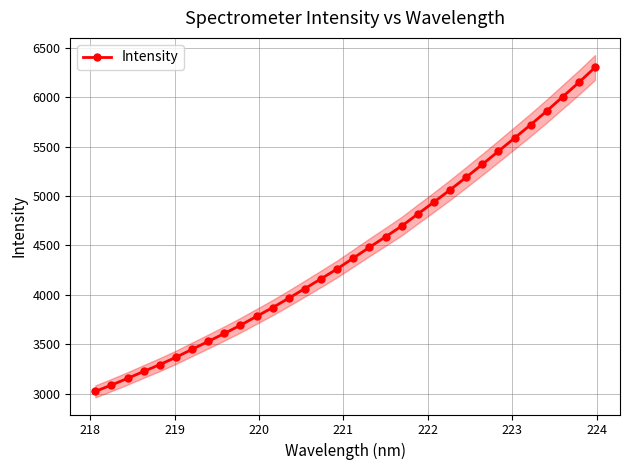

What is the value of the 29th point from the left?

5861.5